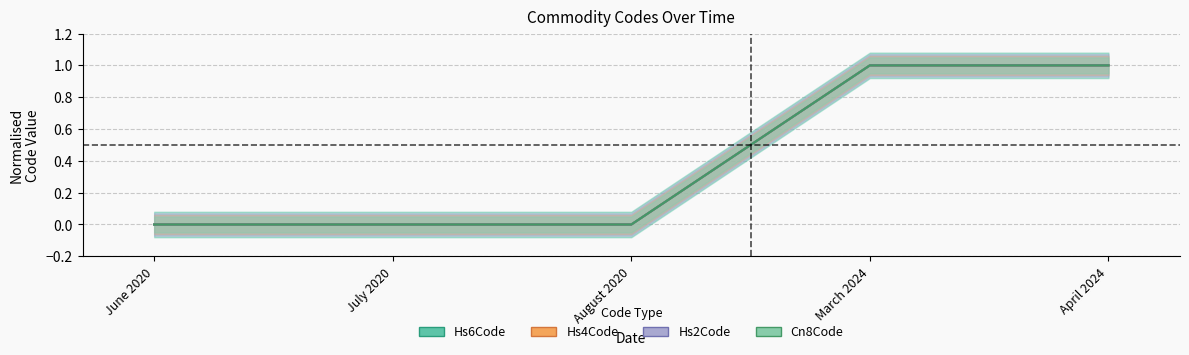

True or false: Hs2Code has more than 2 points higher than both neighbors.

False